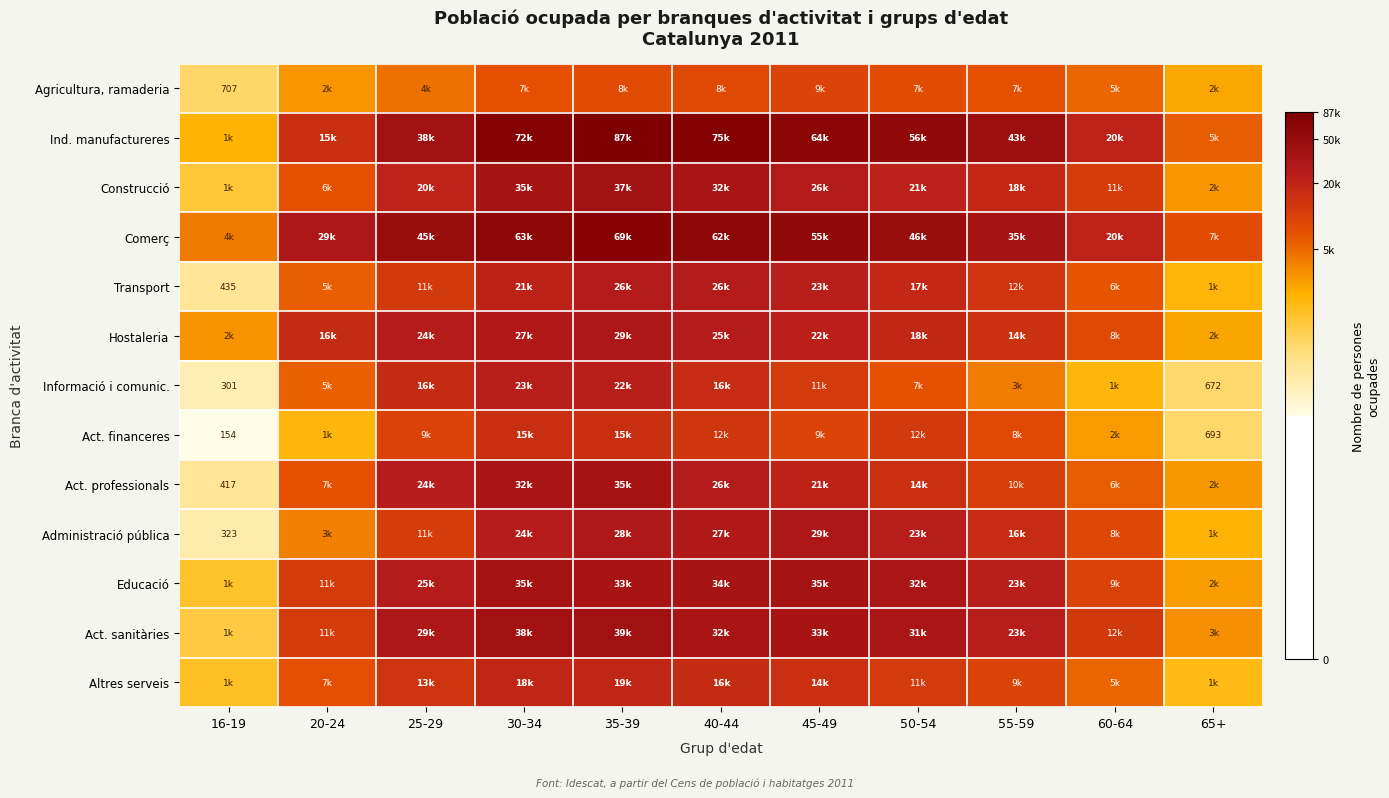

At 40-44, list the series in order from largest to smallest.

Ind. manufactureres, Comerç, Educació, Act. sanitàries, Construcció, Administració pública, Transport, Act. professionals, Hostaleria, Altres serveis, Informació i comunic., Act. financeres, Agricultura, ramaderia